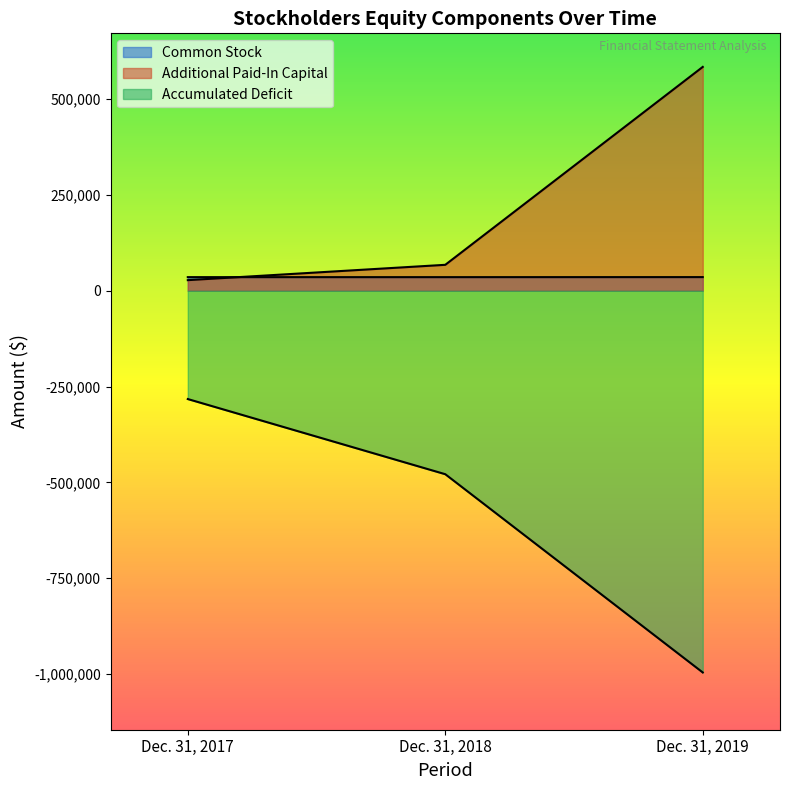

List the labels in order of Additional Paid-In Capital value, smallest first.

Dec. 31, 2017, Dec. 31, 2018, Dec. 31, 2019